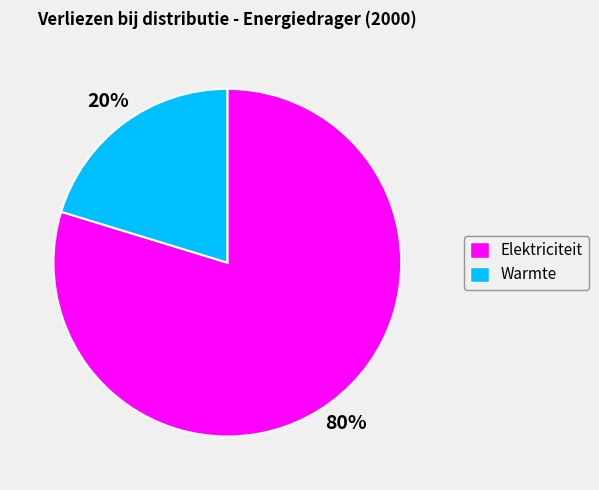

The Elektriciteit slice represents 89% of the pie. True or false?

False